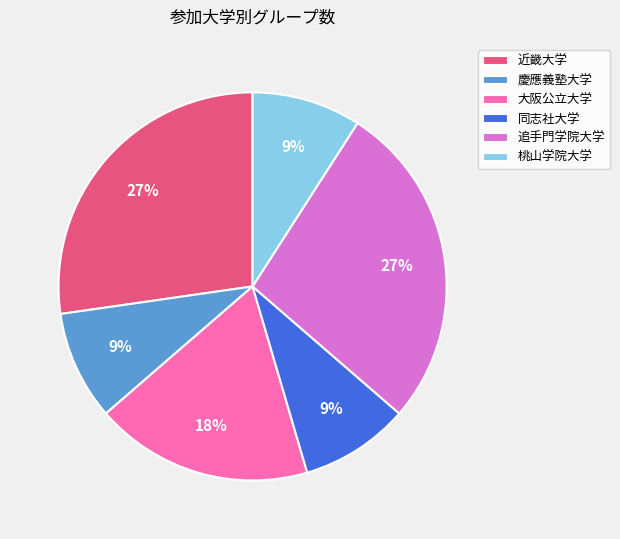

To the nearest percent, what is the combined percentage of 大阪公立大学 and 慶應義塾大学?

27%